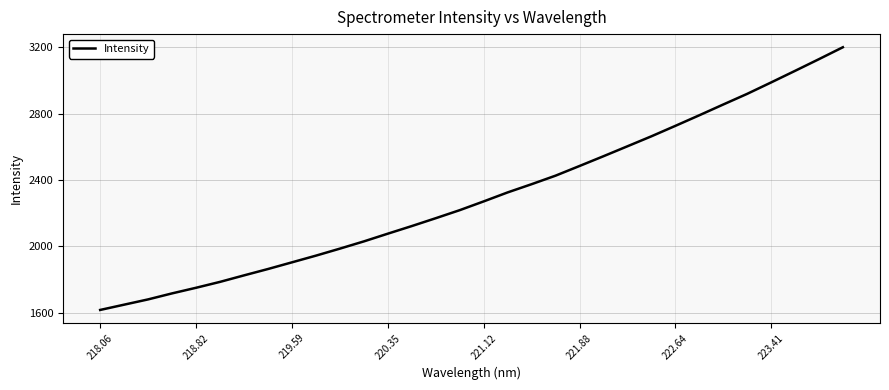

What is the smallest value displayed?

1617.1